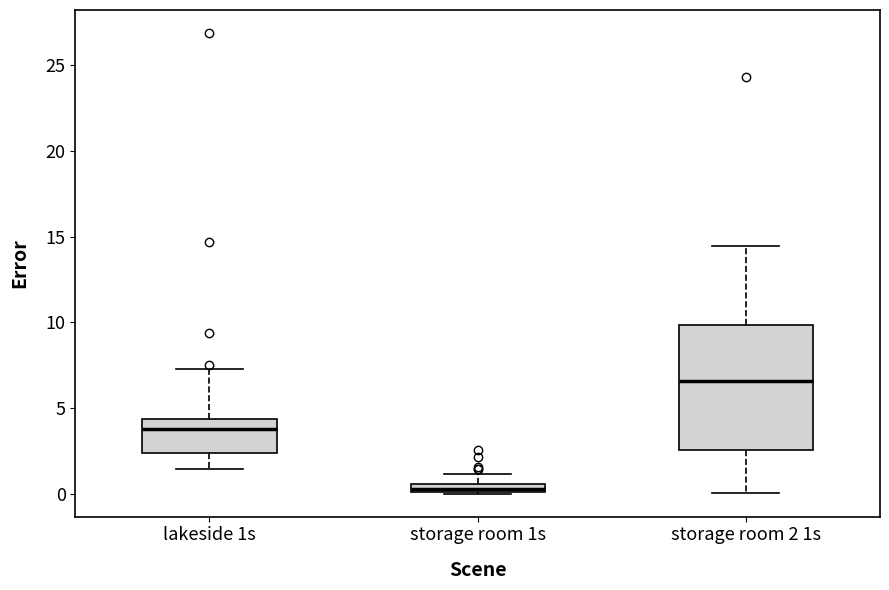

Comparing the boxes themselves (not the whiskers), which one is the tallest?

storage room 2 1s